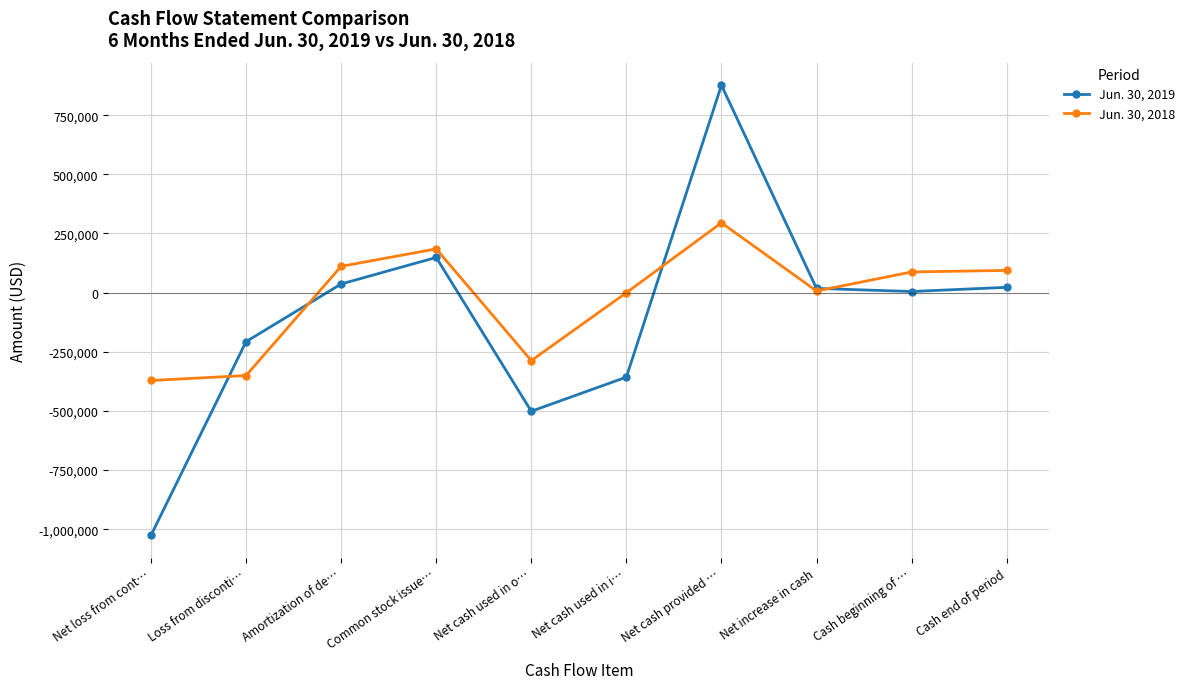

What is the maximum value for Jun. 30, 2019?

876700